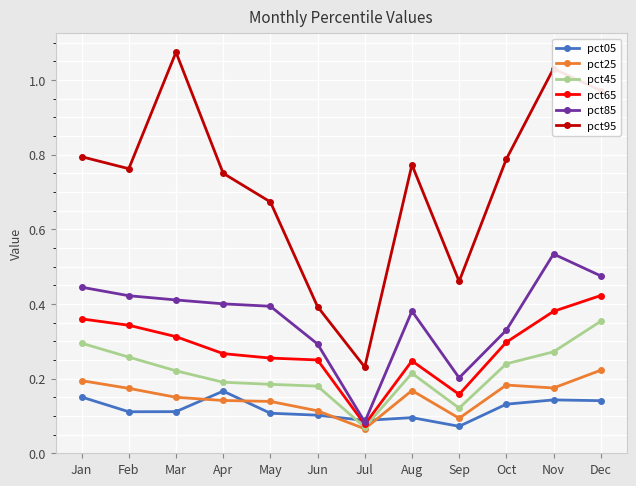

True or false: pct45 and pct85 cross at least once.

False